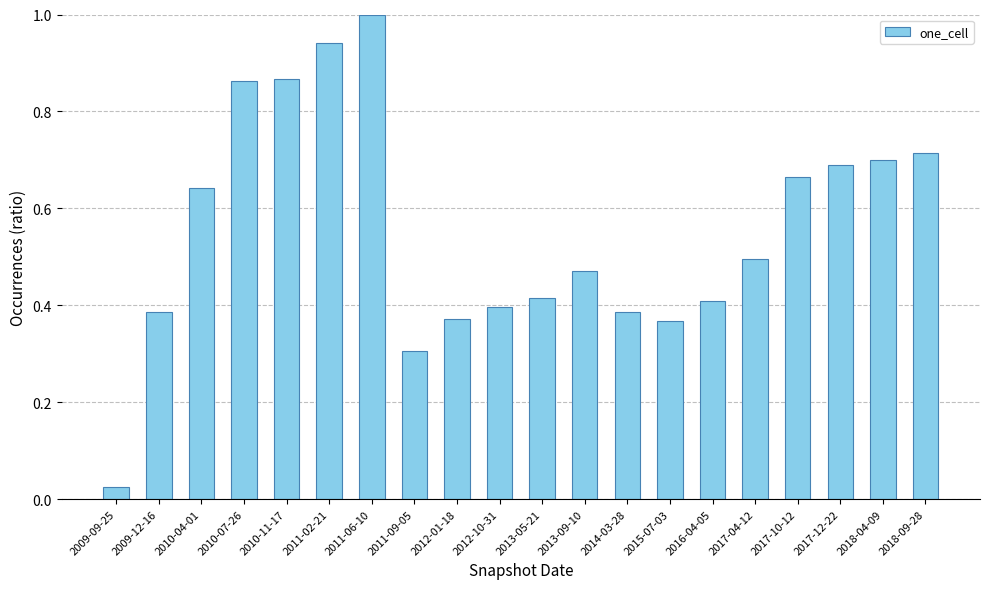

What is the label of the 10th bar from the left?

2012-10-31